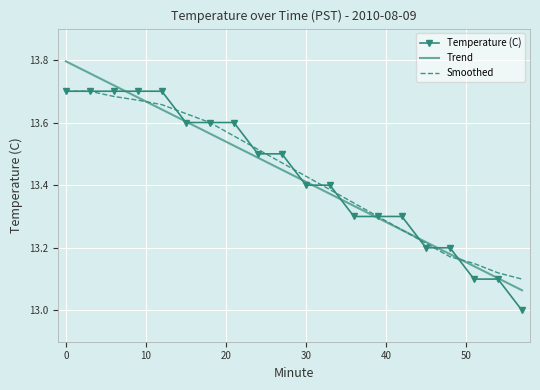

What is the smallest value displayed?

13.0